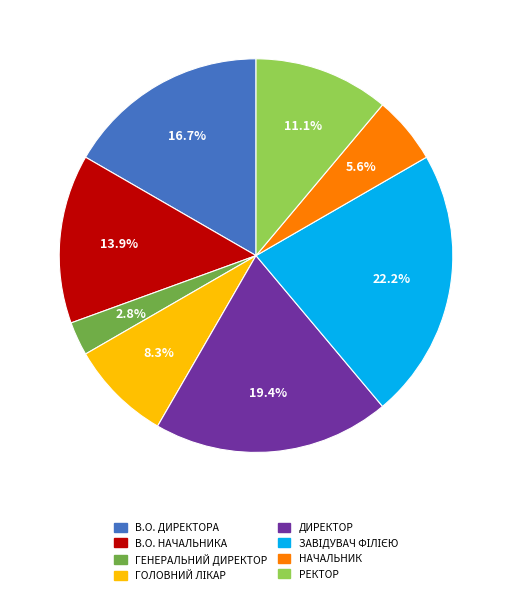

The Головний лікар slice represents 8% of the pie. True or false?

True